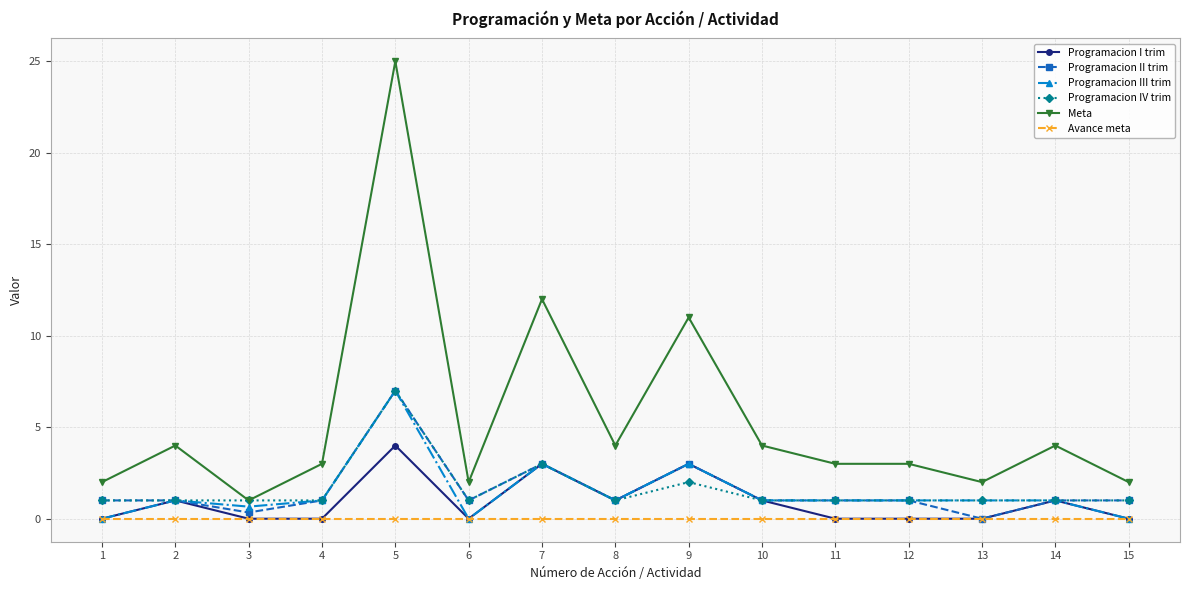

Reading right to left, list all the values displayed in this chart.

Programacion I trim: 0.0	1.0	0.0	0.0	0.0	1.0	3.0	1.0	3.0	0.0	4.0	0.0	0.0	1.0	0.0
Programacion II trim: 1.0	1.0	0.0	1.0	1.0	1.0	3.0	1.0	3.0	1.0	7.0	1.0	0.3	1.0	1.0
Programacion III trim: 0.0	1.0	1.0	1.0	1.0	1.0	3.0	1.0	3.0	0.0	7.0	1.0	0.7	1.0	0.0
Programacion IV trim: 1.0	1.0	1.0	1.0	1.0	1.0	2.0	1.0	3.0	1.0	7.0	1.0	1.0	1.0	1.0
Meta: 2.0	4.0	2.0	3.0	3.0	4.0	11.0	4.0	12.0	2.0	25.0	3.0	1.0	4.0	2.0
Avance meta: 0.0	0.0	0.0	0.0	0.0	0.0	0.0	0.0	0.0	0.0	0.0	0.0	0.0	0.0	0.0